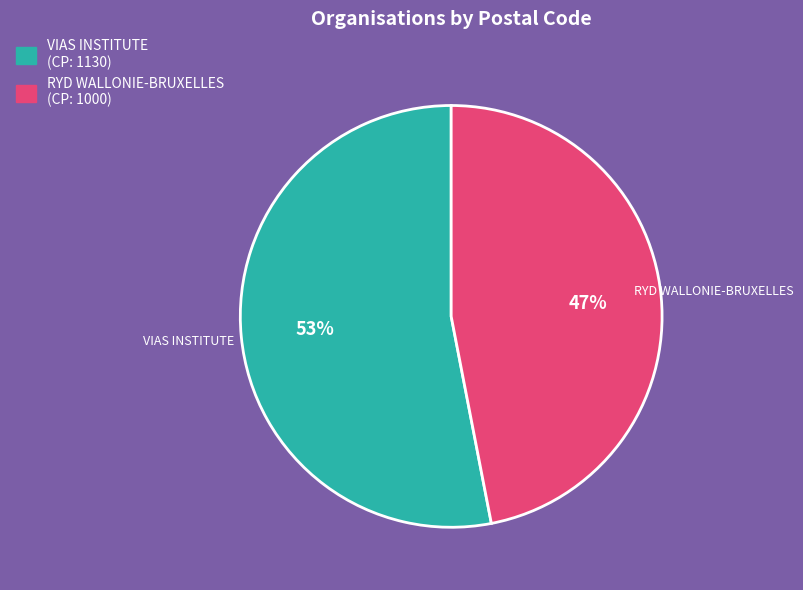

To the nearest percent, what portion does VIAS INSTITUTE represent?

53%